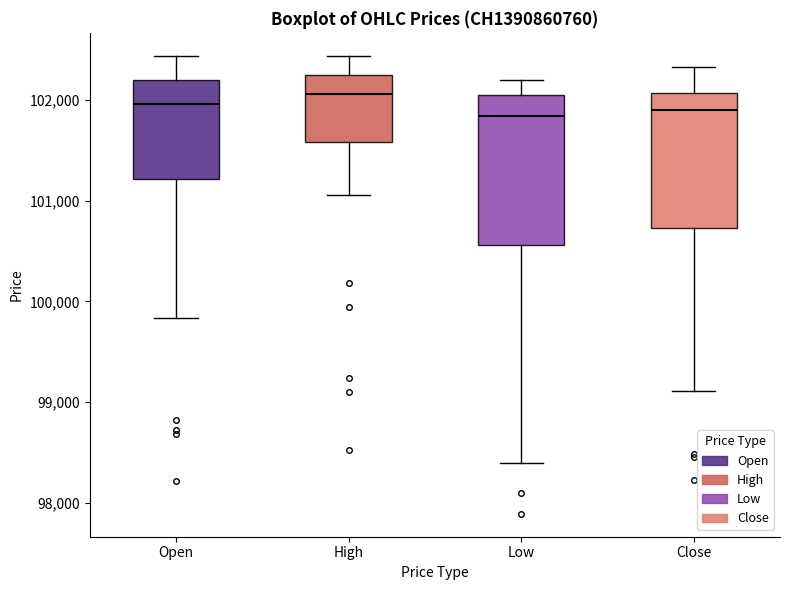

Reading left to right, transcribe this box plot: for each box, give where its median line is, the range the box spans, and where its two whiskers end, as read against the y-axis. The values are not printed on the chart, so give them approximately, as read against the axis.

Open: median 102000, box 101200 to 102200, whiskers 99800 to 102400
High: median 102100, box 101600 to 102200, whiskers 101100 to 102400
Low: median 101800, box 100600 to 102100, whiskers 98400 to 102200
Close: median 101900, box 100700 to 102100, whiskers 99100 to 102300